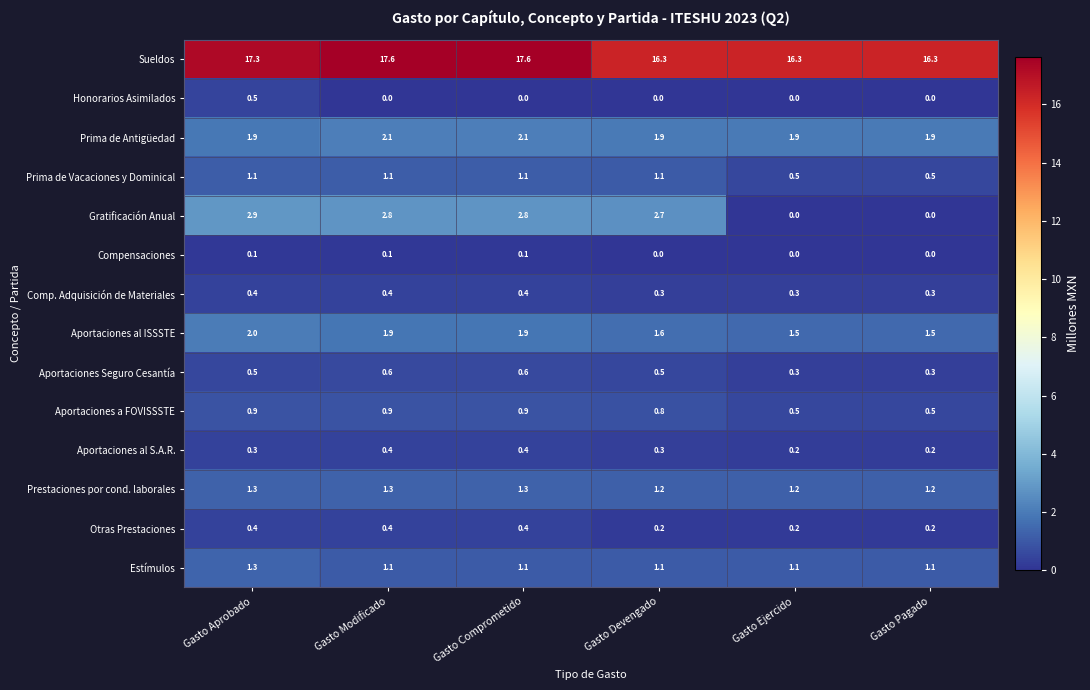

How many distinct data groups are displayed?

14